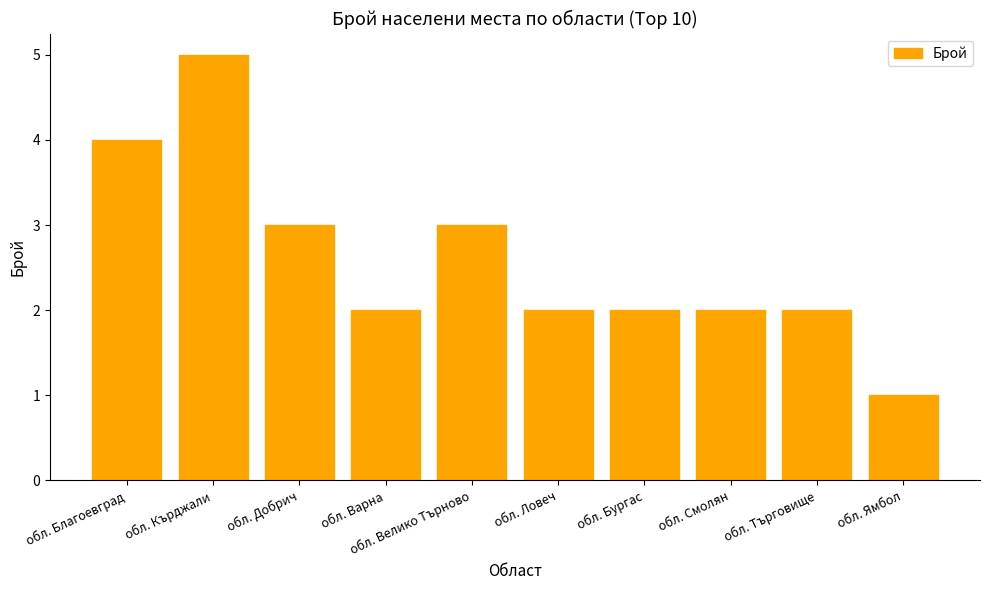

What is the minimum value shown in the chart?

1